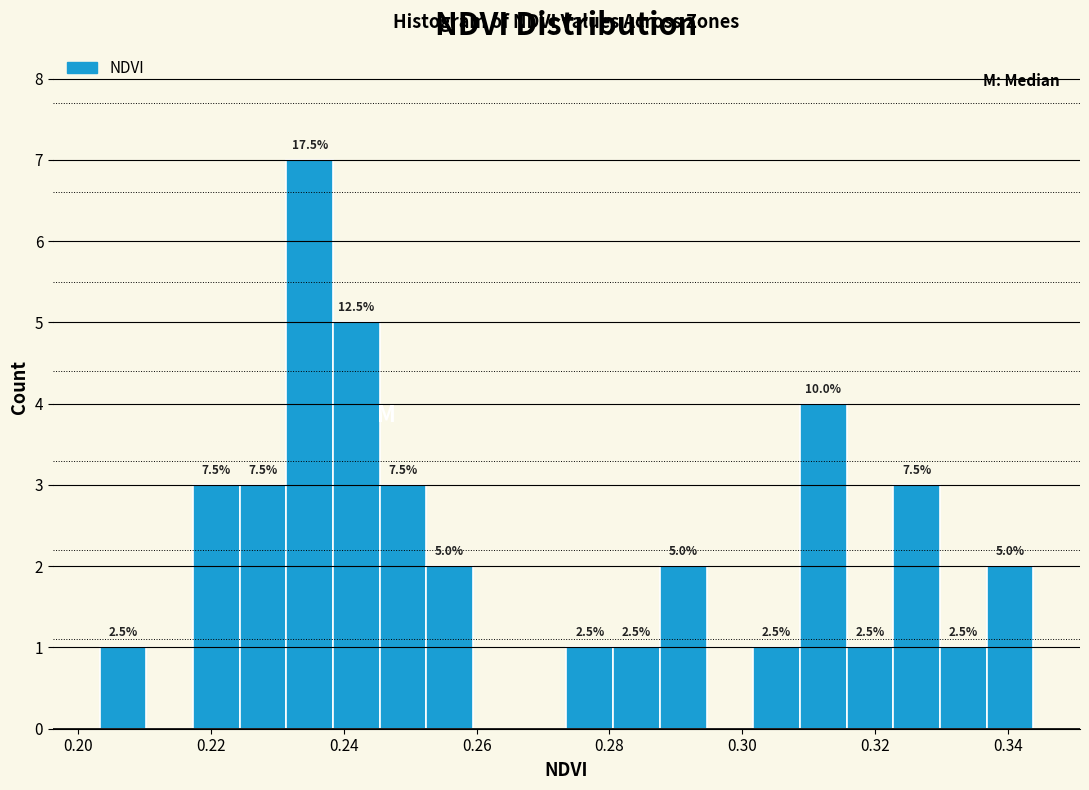

Around what value on the x-axis is the tallest bar? Give the approximate position of its centre, as read against the axis.

0.234